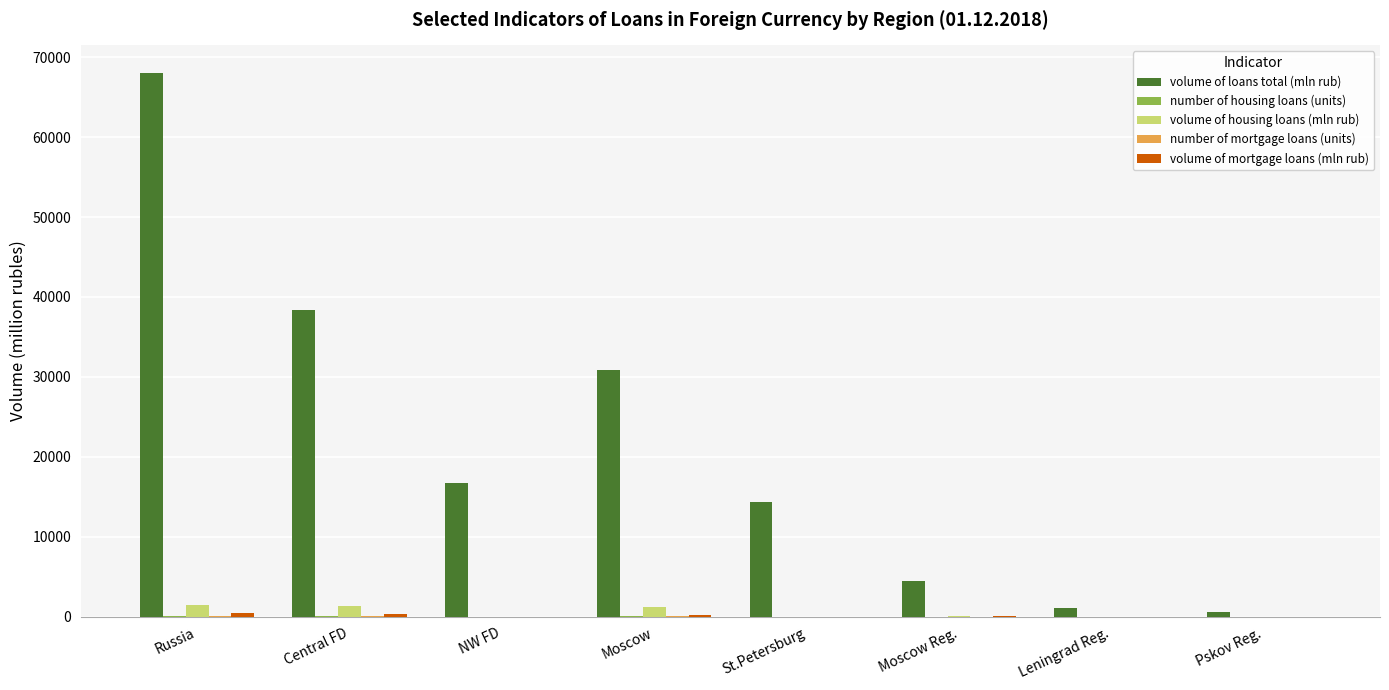

Which series has the largest total across all categories?

volume of loans total (mln rub)